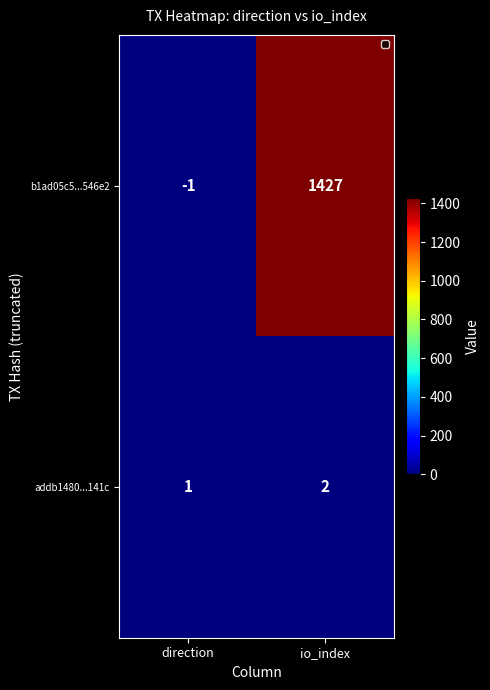

The addb1480...141c series shows 1 at direction. True or false?

True